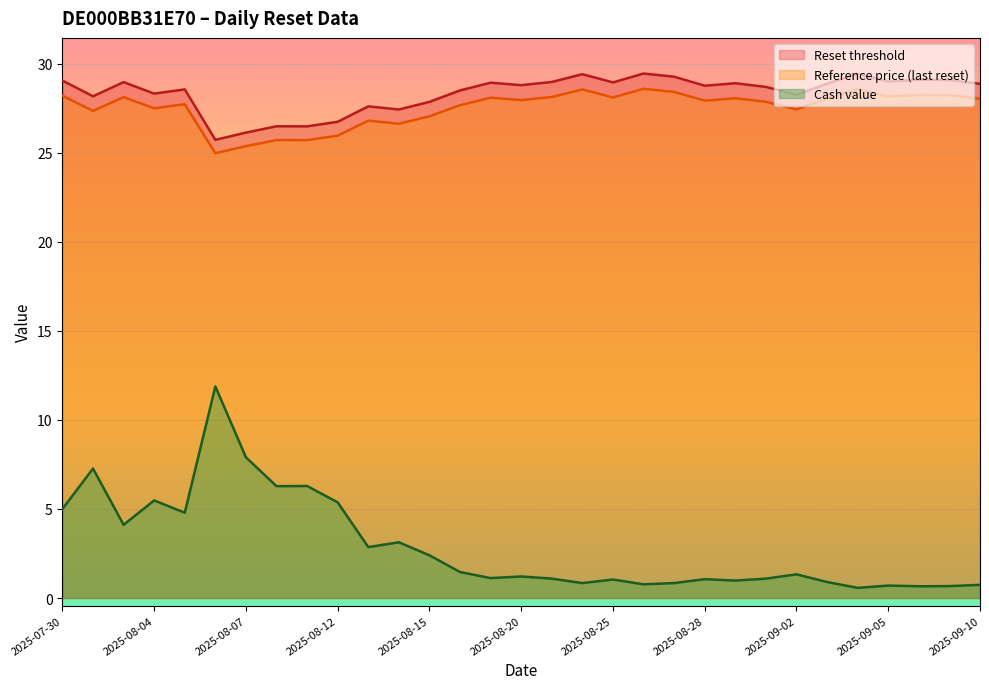

Where is the first local minimum for Reset threshold?

2025-07-31